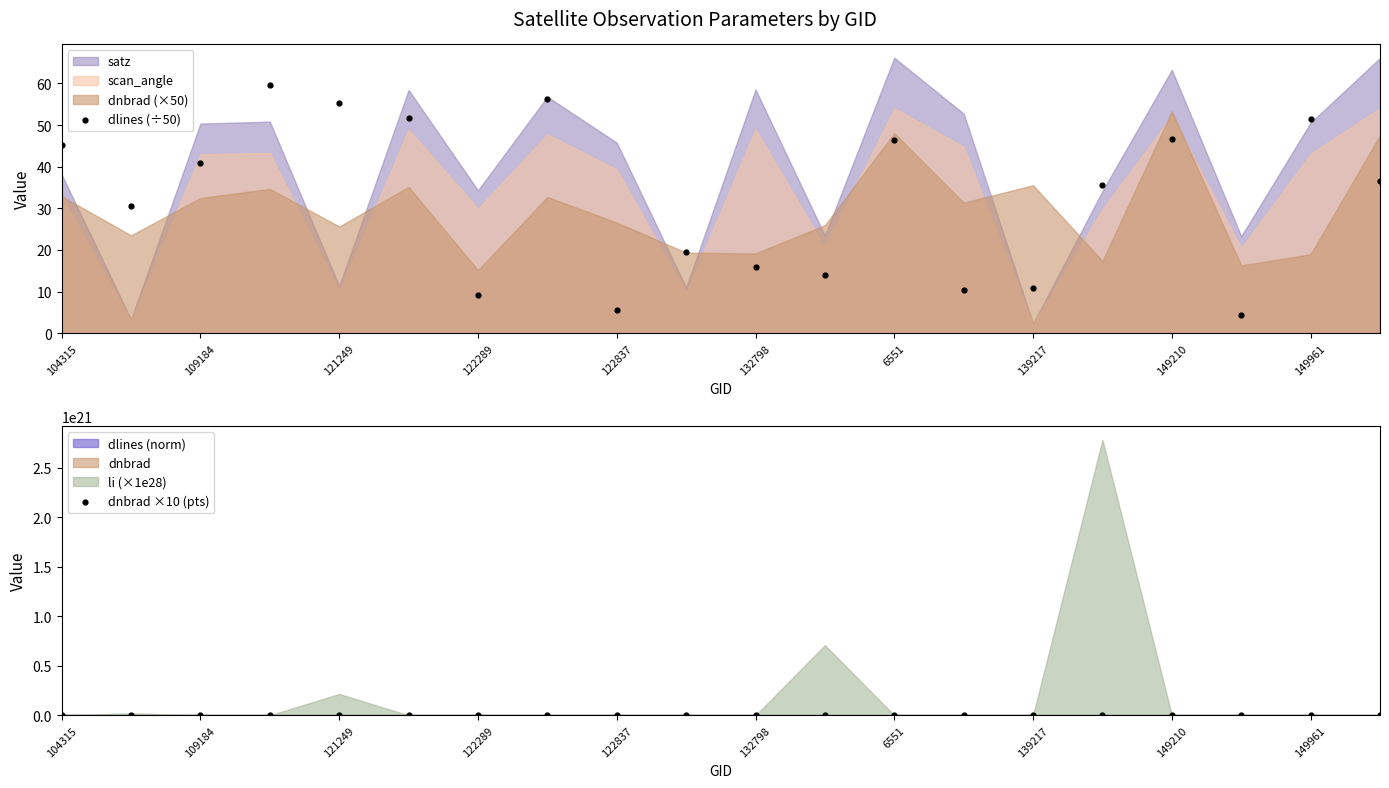

Is the value of dnbrad ×10 (pts) at 109184 greater than the value of dlines (÷50) at 104315?

No